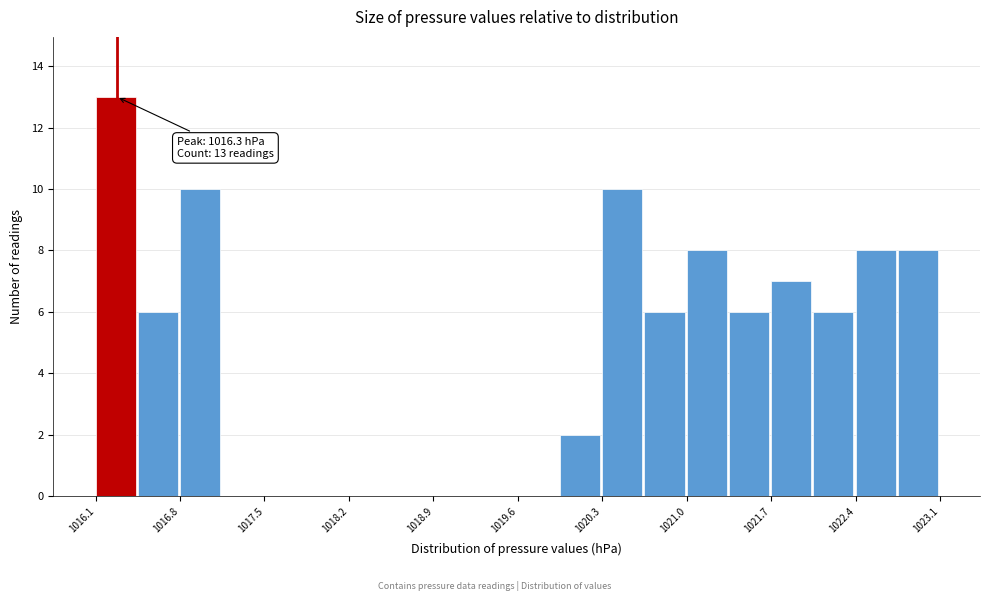

Read against the x-axis, roughly where is the centre of the tallest bar?

1016.3